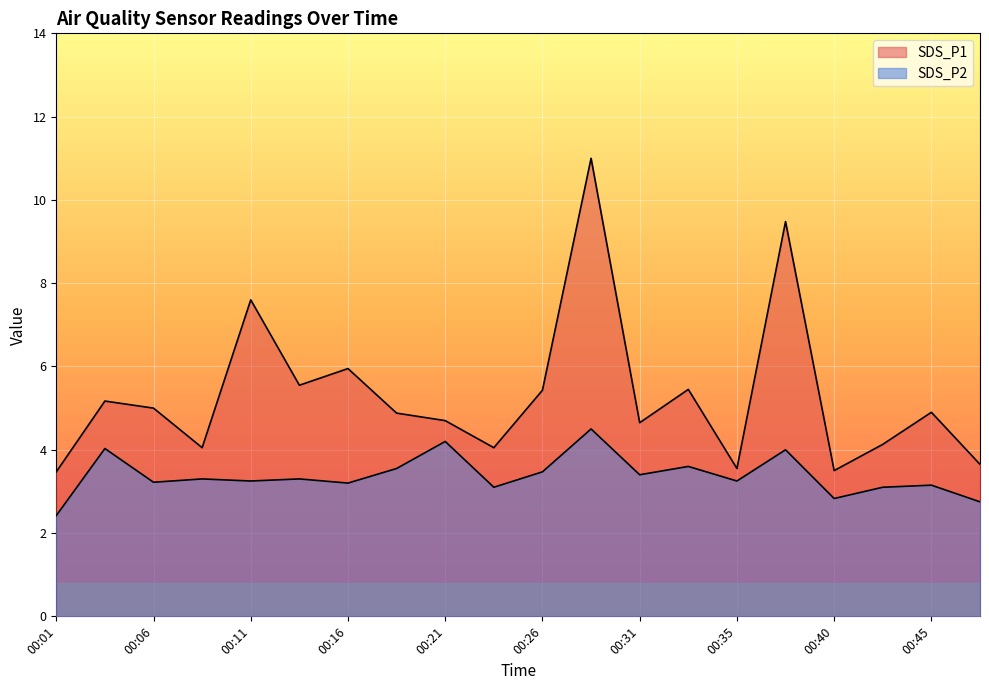

In SDS_P1, how many points are higher than both neighbors (excluding endpoints)?

7